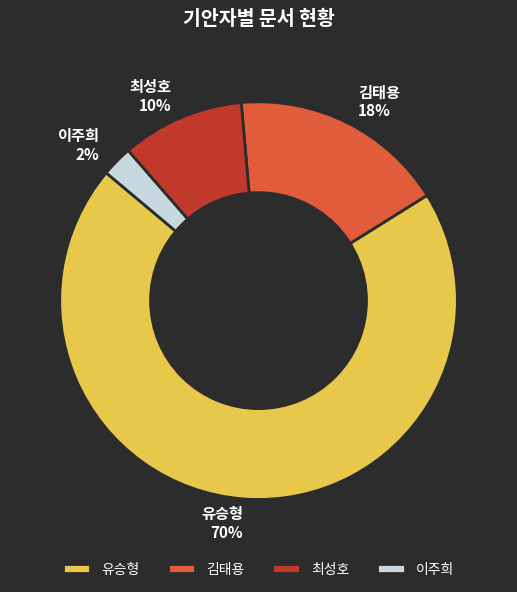

To the nearest percent, what is the average slice percentage?

25%